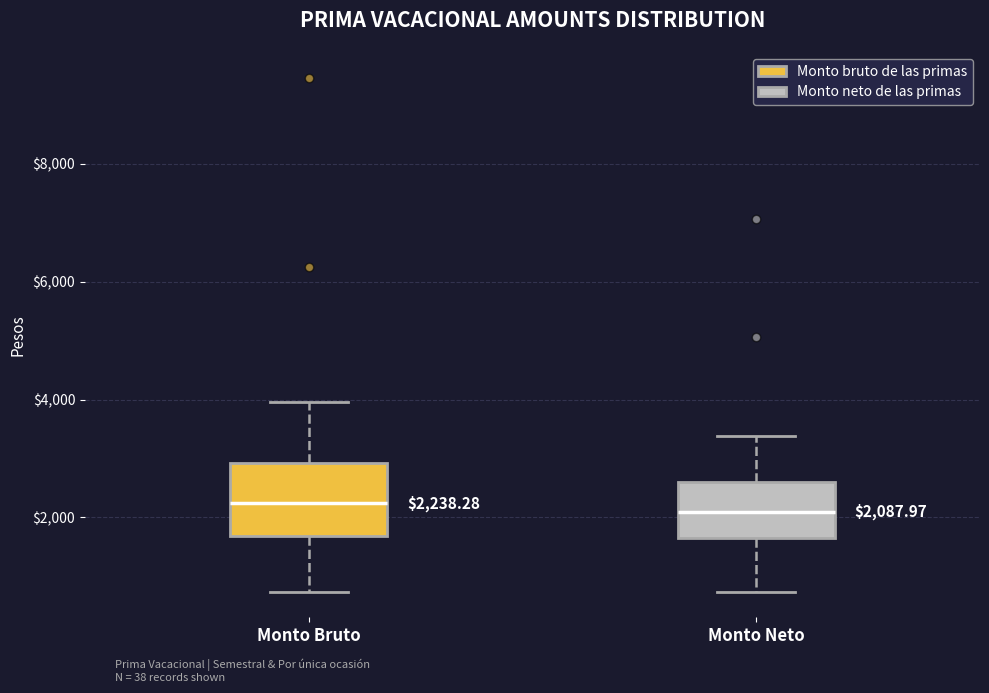

Comparing the boxes themselves (not the whiskers), which one is the tallest?

Monto Bruto